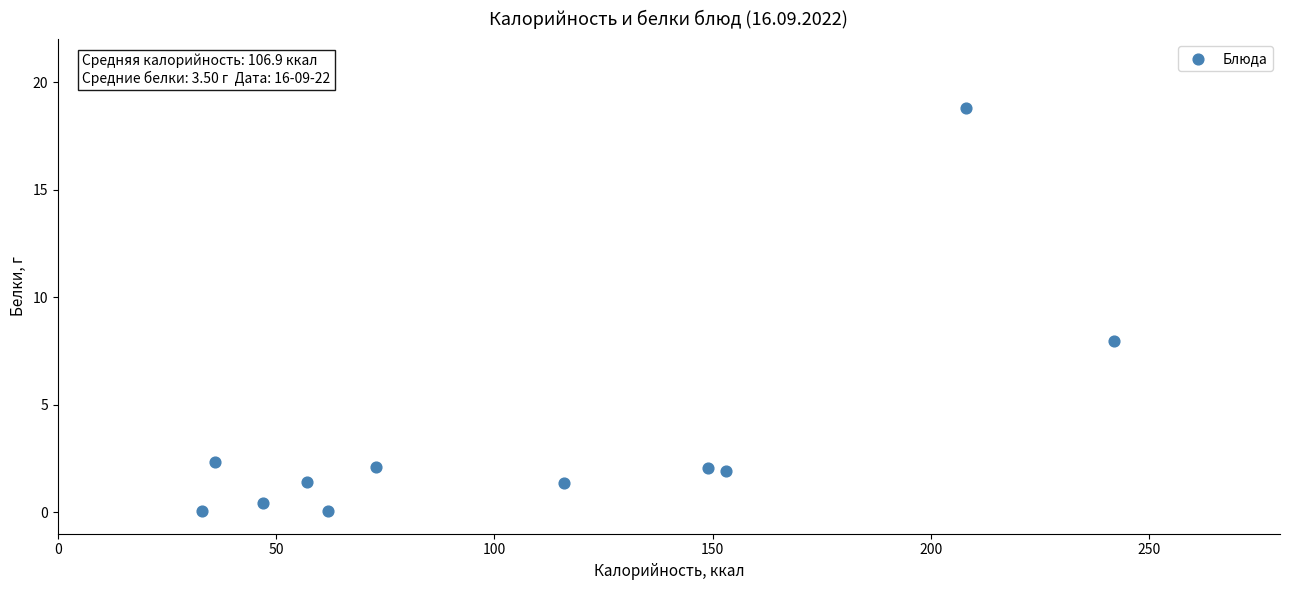

What Y value in the scatter plot is closest to 9?

7.9